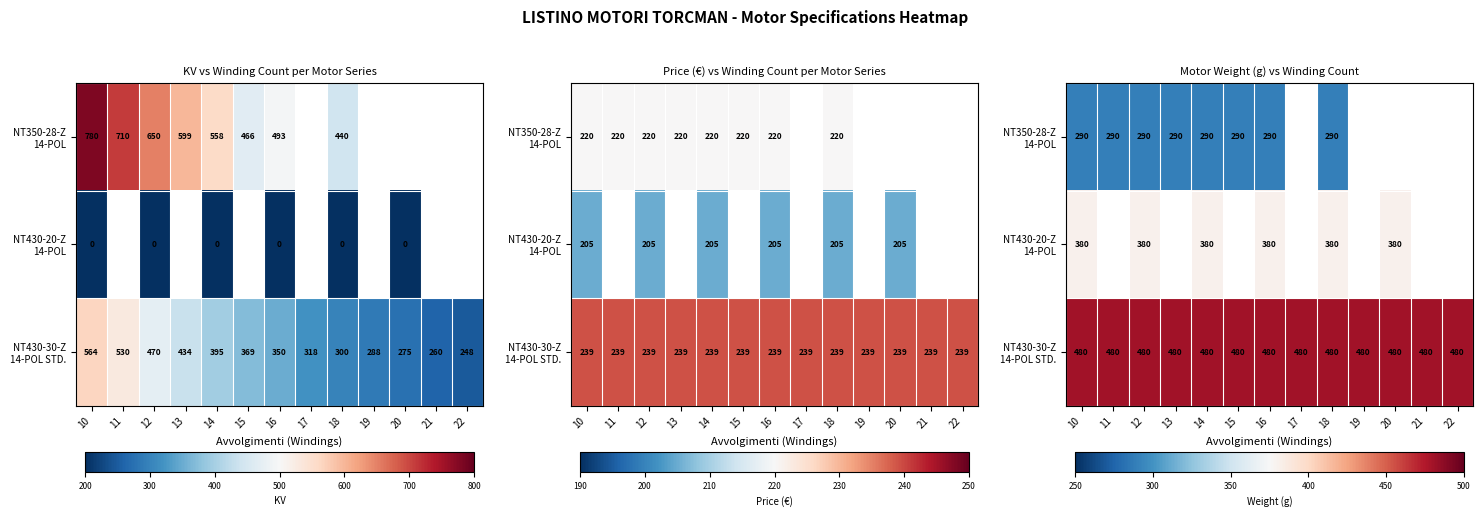

Which category has the lowest value in the NT430-20-Z 14-POL series?

10